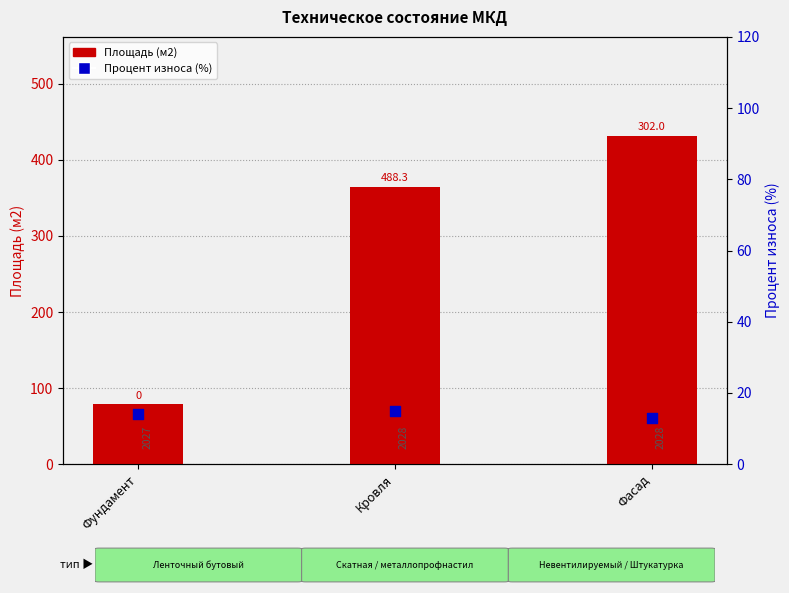

Which series contains the lowest Y value?

Процент износа (%)